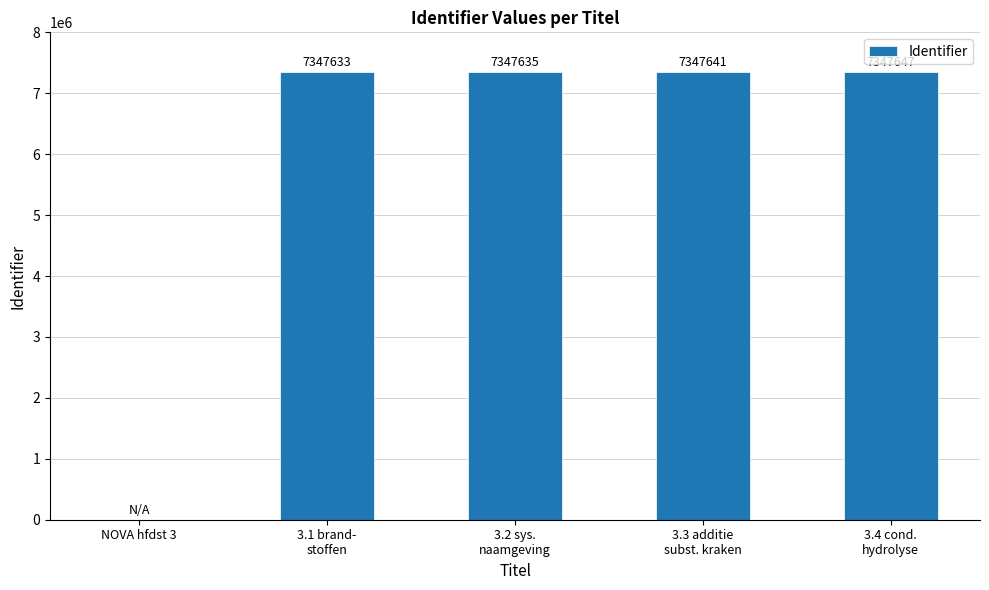

Count the number of categories in the chart.

5